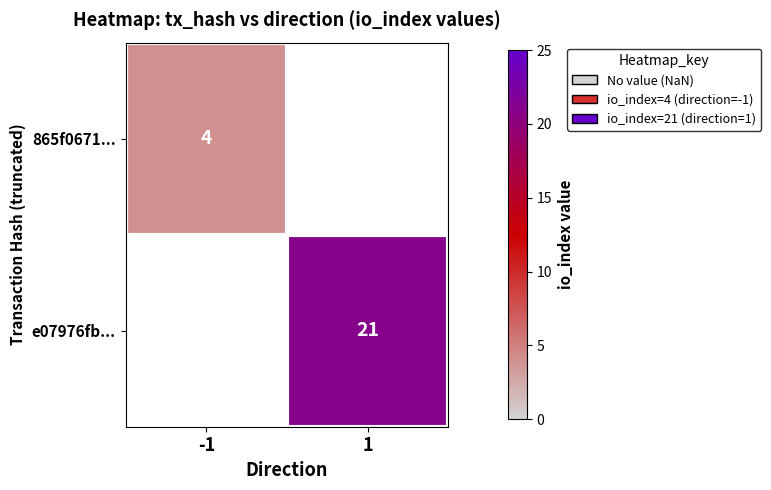

Is it true that 865f0671... equals 4 at -1?

True